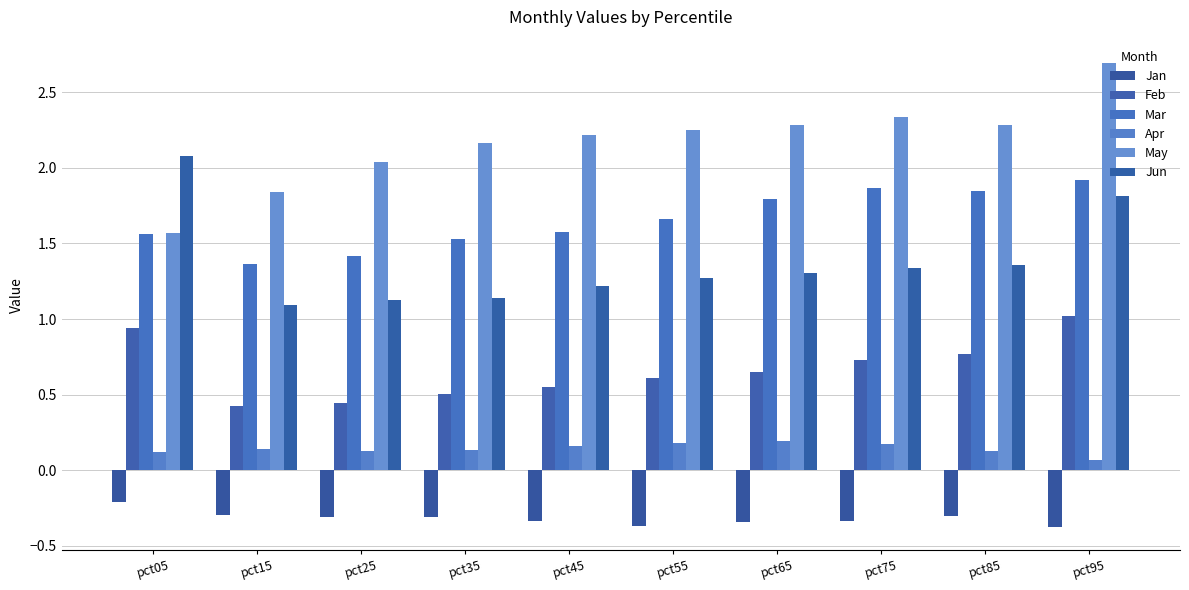

Reading left to right, extract all data points from this chart.

Jan: -0.2	-0.3	-0.3	-0.3	-0.3	-0.4	-0.3	-0.3	-0.3	-0.4
Feb: 0.9	0.4	0.4	0.5	0.6	0.6	0.6	0.7	0.8	1.0
Mar: 1.6	1.4	1.4	1.5	1.6	1.7	1.8	1.9	1.8	1.9
Apr: 0.1	0.1	0.1	0.1	0.2	0.2	0.2	0.2	0.1	0.1
May: 1.6	1.8	2.0	2.2	2.2	2.2	2.3	2.3	2.3	2.7
Jun: 2.1	1.1	1.1	1.1	1.2	1.3	1.3	1.3	1.4	1.8